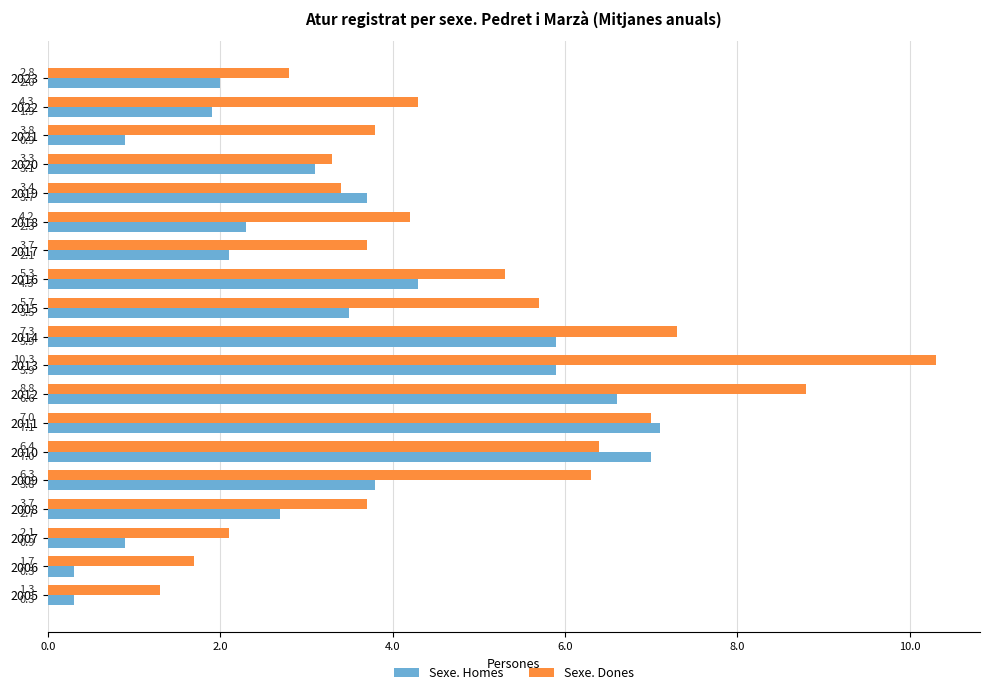

What is the approximate value of Sexe. Dones at 2022?

4.3